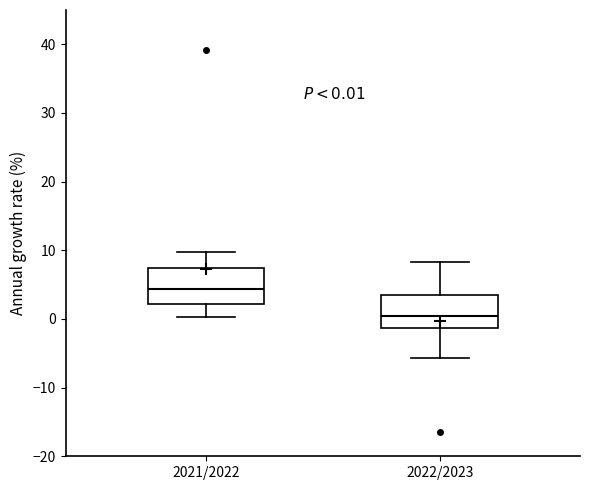

Which box has the lowest median line?

2022/2023